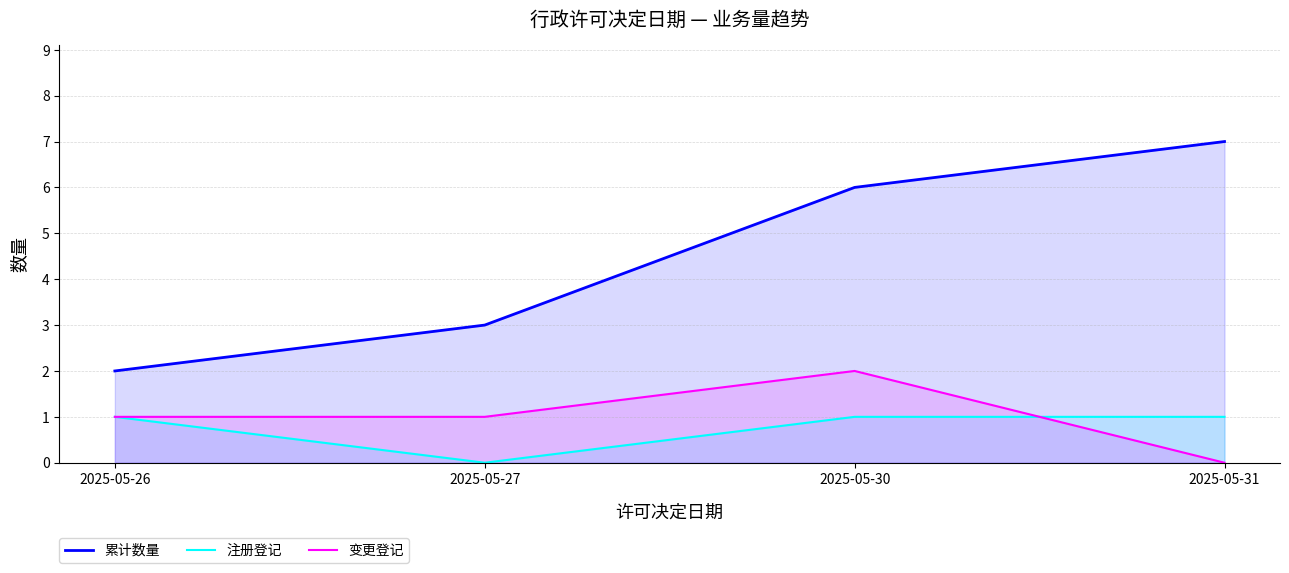

List the labels in order of 累计数量 value, largest first.

2025-05-31, 2025-05-30, 2025-05-27, 2025-05-26